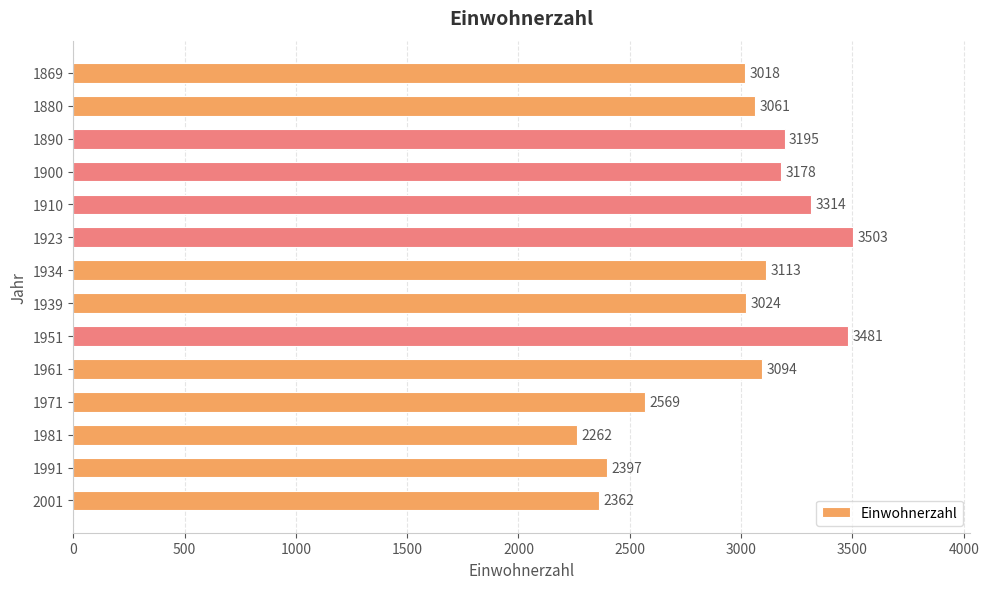

Between 2001 and 1971, which is larger?

1971